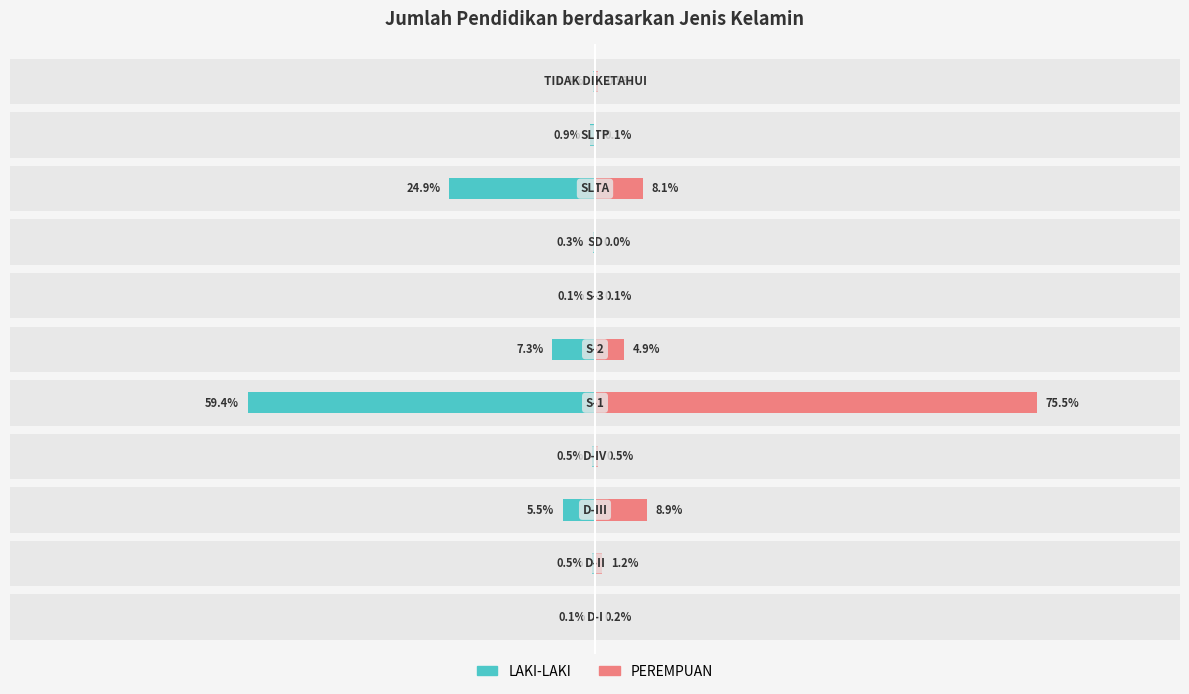

What is the value of the PEREMPUAN bar at the 7th from the left?

0.1